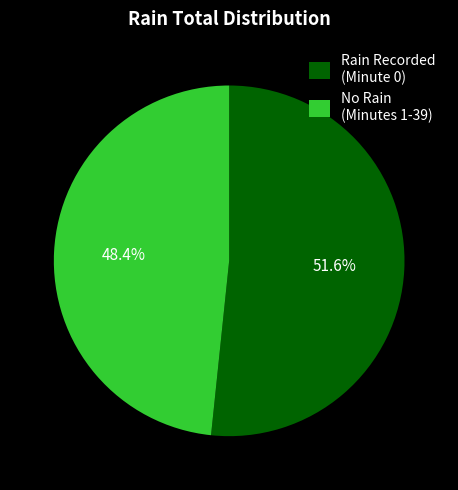

Which slice is the smallest?

No Rain (Minutes 1-39)